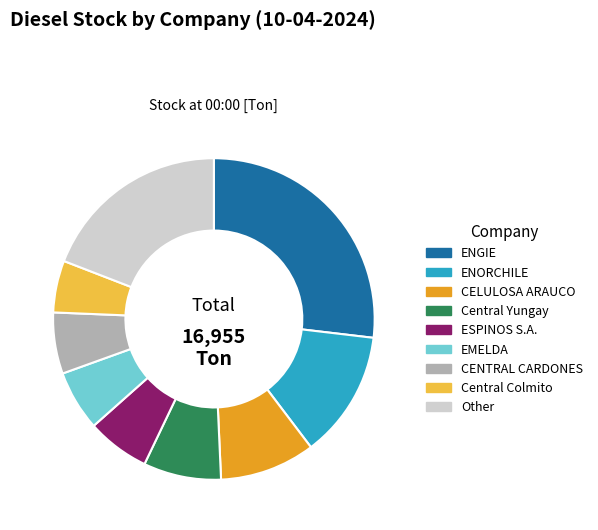

Combined, do CELULOSA ARAUCO and Central Colmito account for over 50%?

No